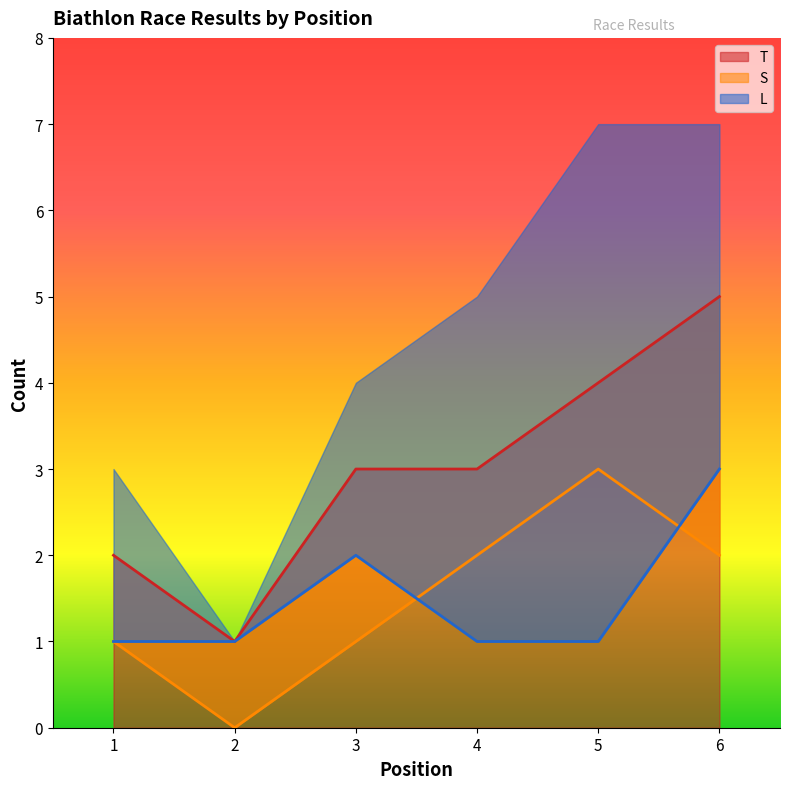

What is the sum of all T values?

18